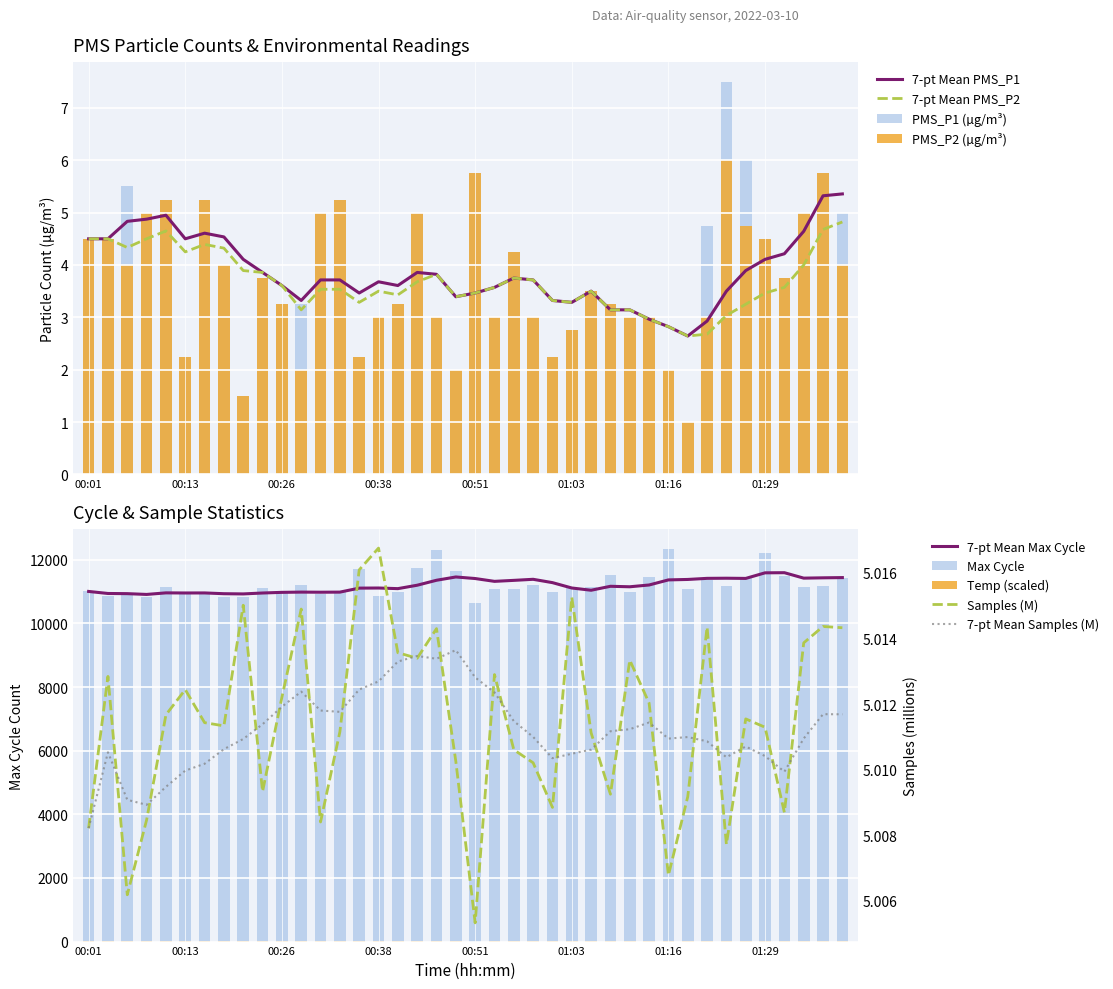

At which category does the chart reach its peak across all series?

01:16